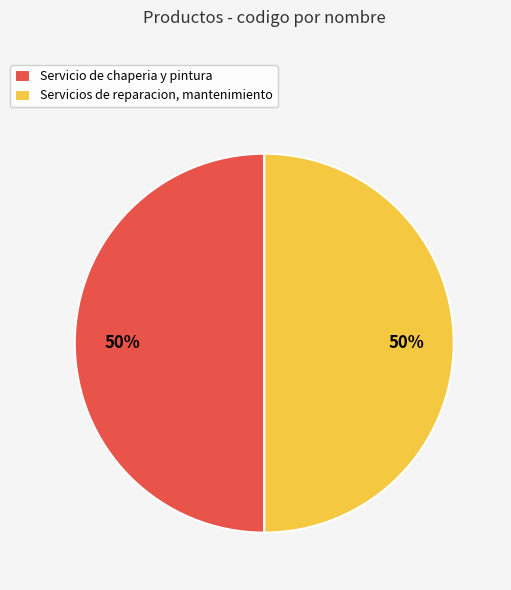

What is the ratio of the value at Servicio de chaperia y pintura to the value at Servicios de reparacion, mantenimiento?

1.0